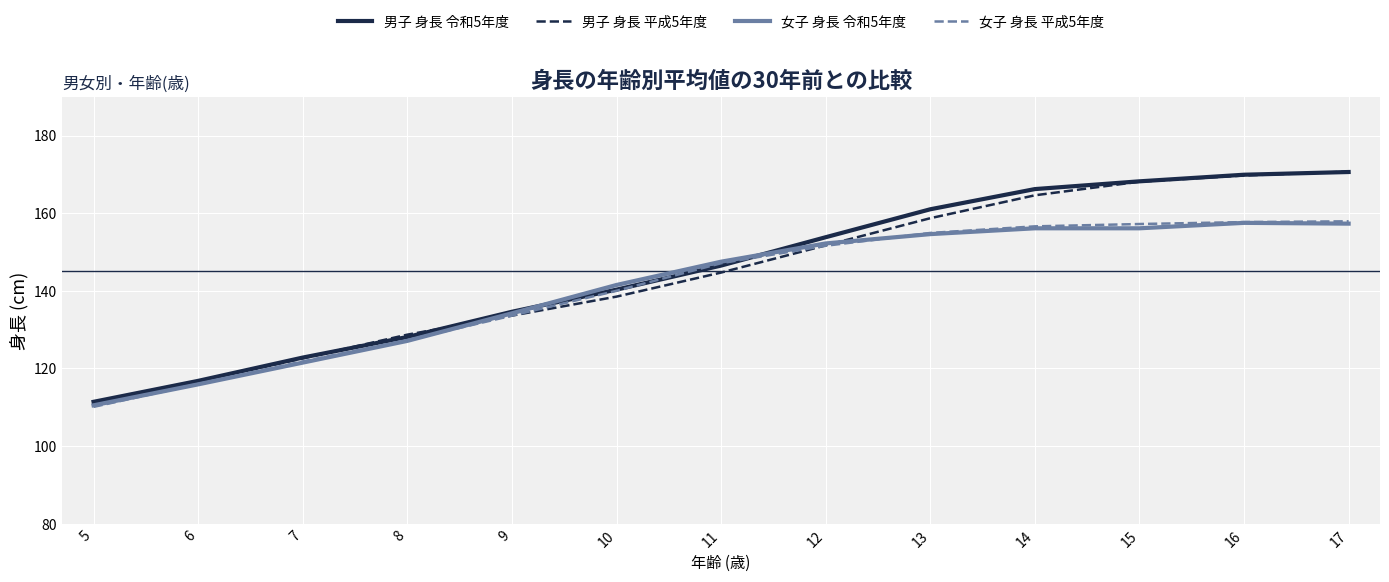

What is the total value across all series at 12?

609.3